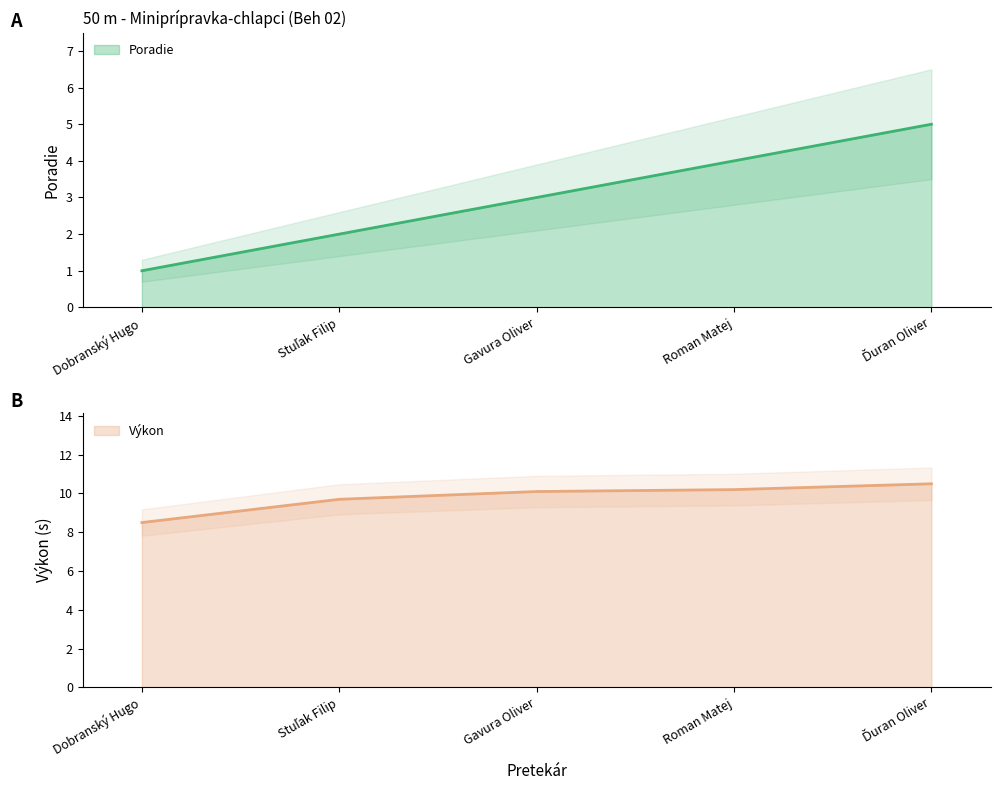

How many lines are shown in the chart?

2